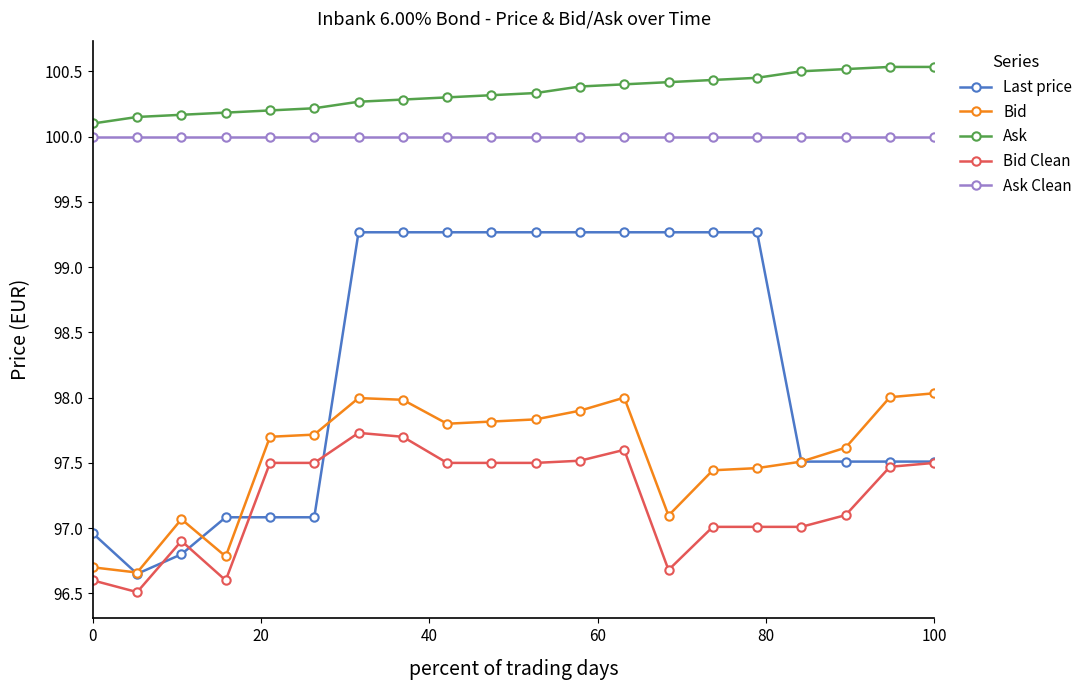

True or false: Ask Clean and Bid Clean intersect in this chart.

False